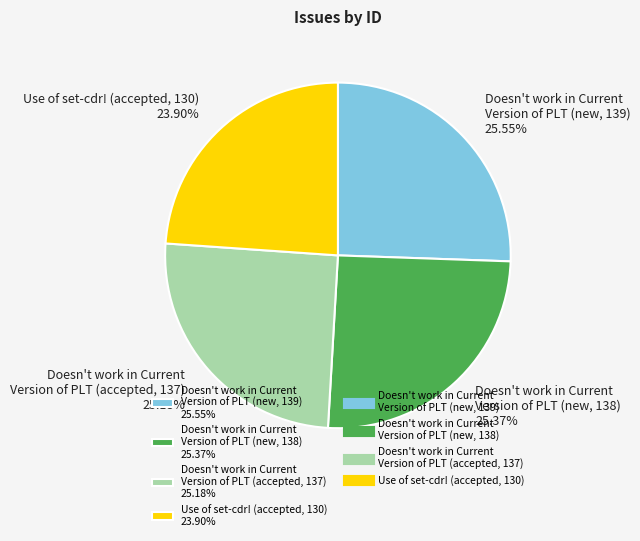

Does any single category account for the majority?

No